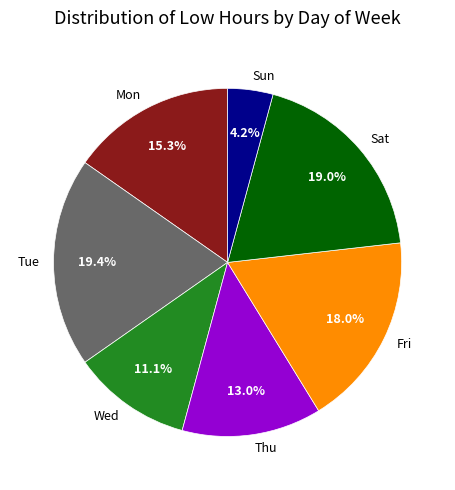

Approximately how many times larger is the value at Sat compared to Tue?

1.0